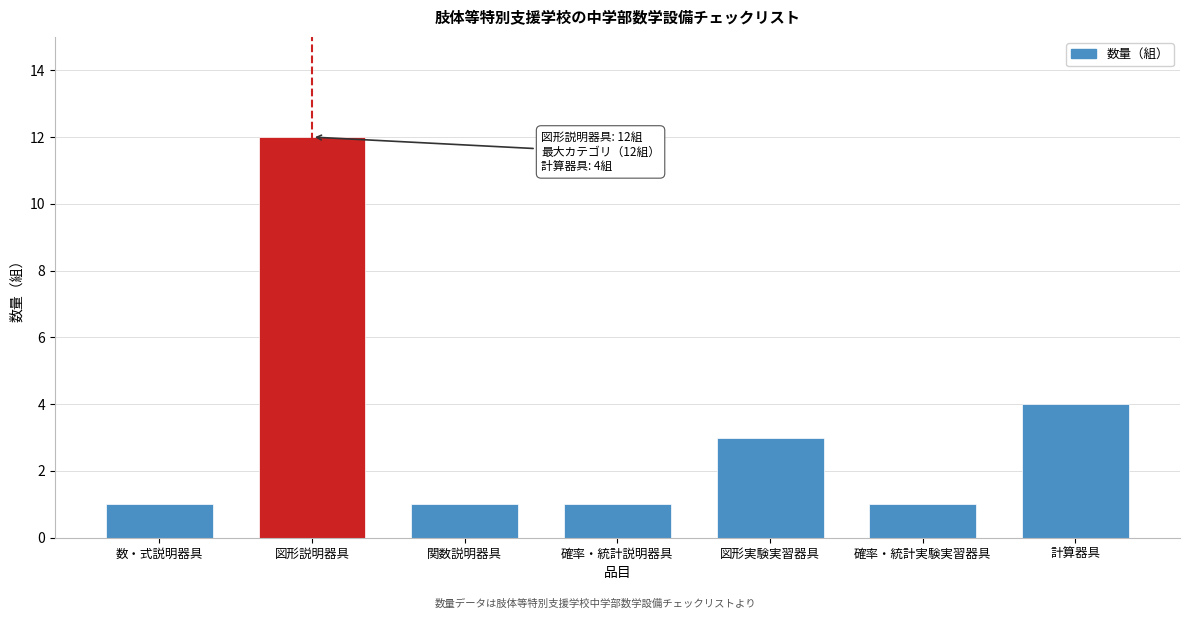

Reading left to right, extract all data points from this chart.

数・式説明器具=1	図形説明器具=12	関数説明器具=1	確率・統計説明器具=1	図形実験実習器具=3	確率・統計実験実習器具=1	計算器具=4